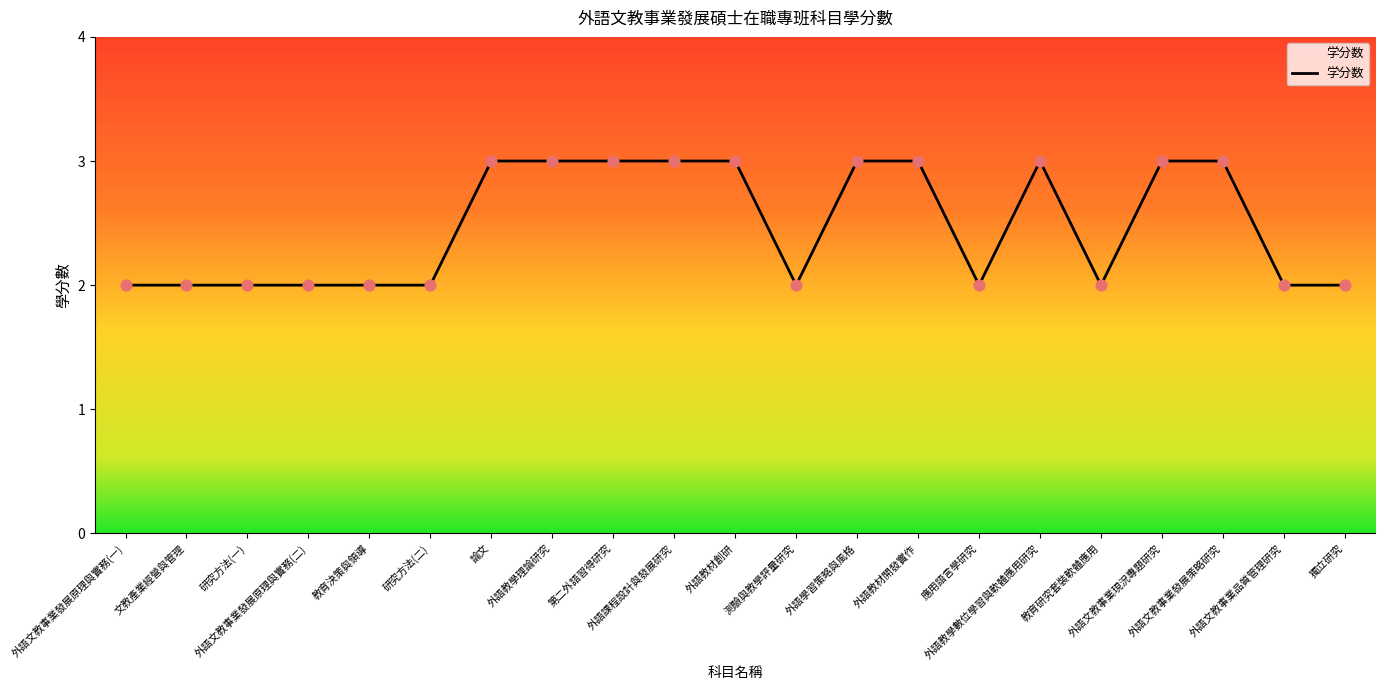

Which has a higher value, 外語教學理論研究 or 外語文教事業發展原理與實務(二)?

外語教學理論研究